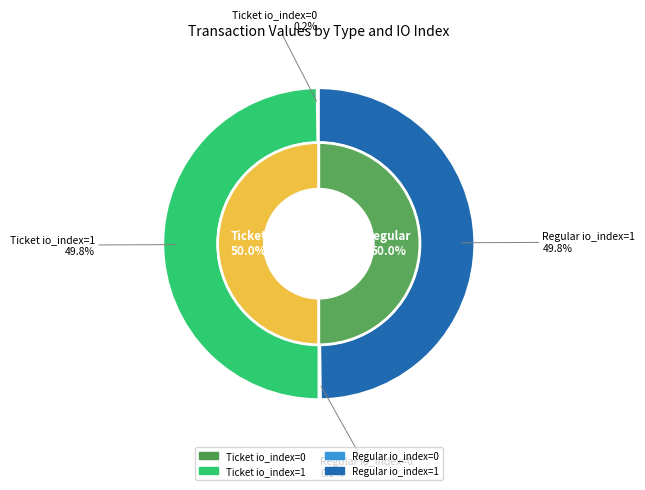

Does Ticket io_index=1 represent more than half of the total?

No